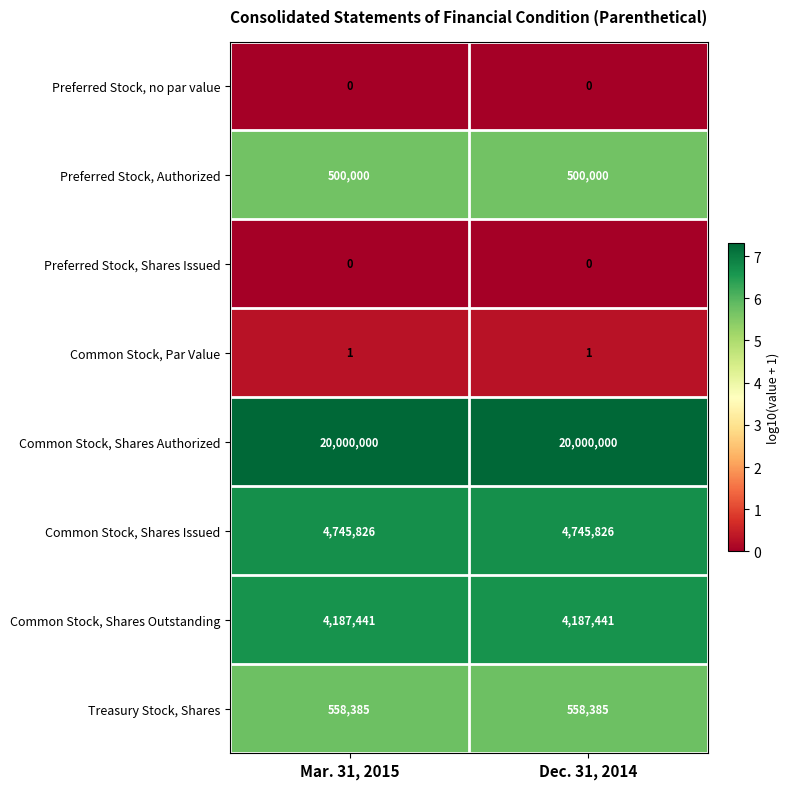

Reading left to right, transcribe all the data shown in this chart.

Preferred Stock, no par value: 0	0
Preferred Stock, Authorized: 500000	500000
Preferred Stock, Shares Issued: 0	0
Common Stock, Par Value: 1	1
Common Stock, Shares Authorized: 20000000	20000000
Common Stock, Shares Issued: 4745826	4745826
Common Stock, Shares Outstanding: 4187441	4187441
Treasury Stock, Shares: 558385	558385